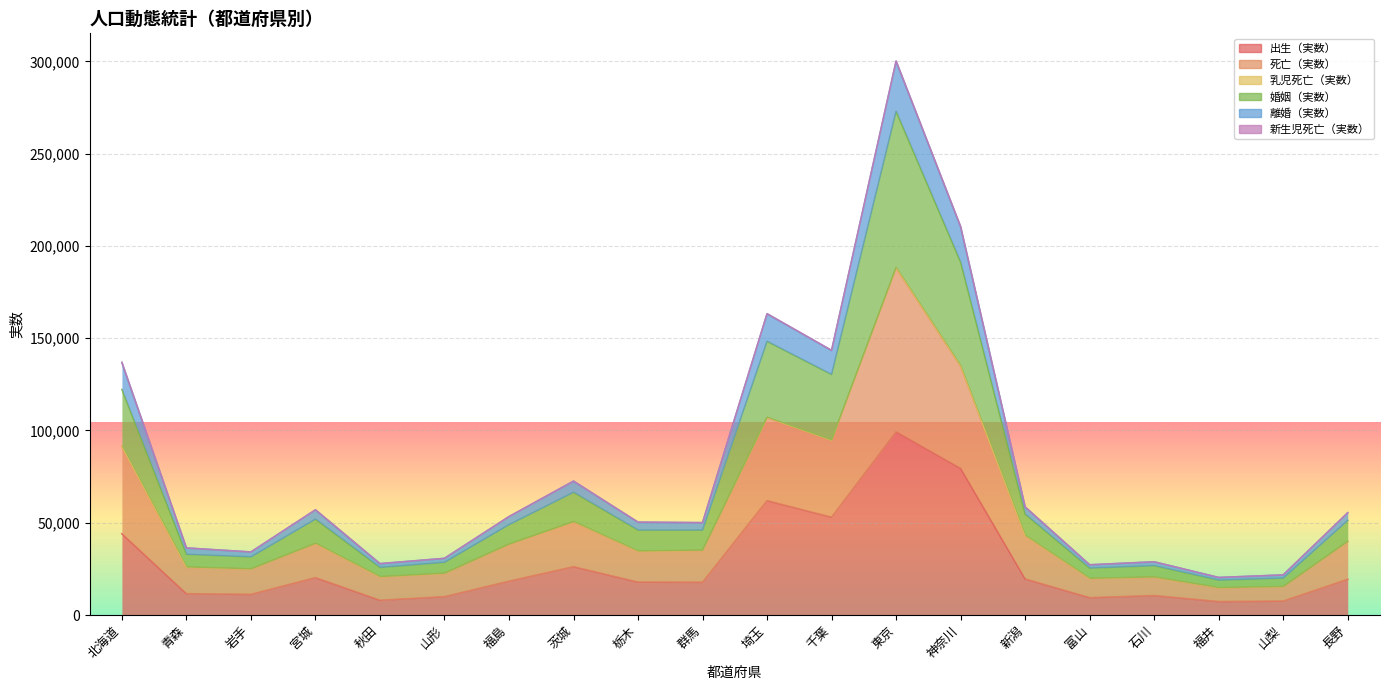

In 婚姻（実数）, how many points are lower than both neighbors (excluding endpoints)?

6